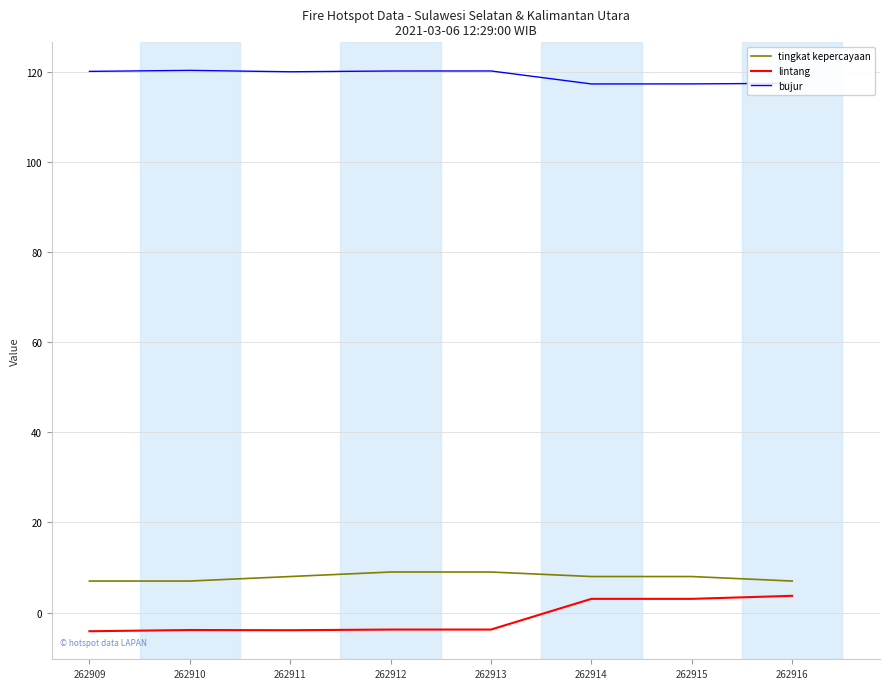

What is the minimum value shown in the chart?

-4.1